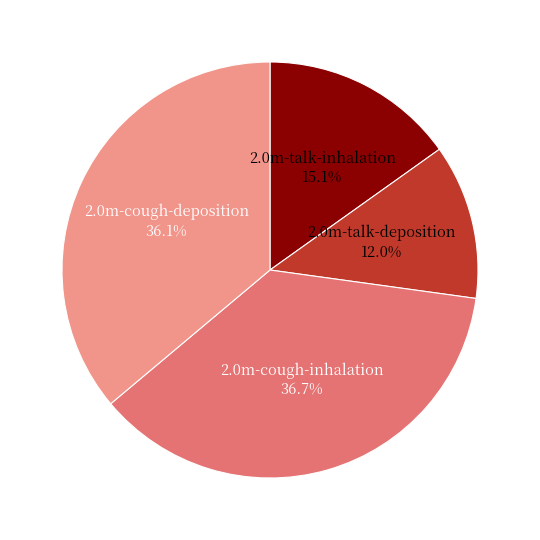

To the nearest percent, what percentage of the pie is 2.0m-talk-inhalation?

15%